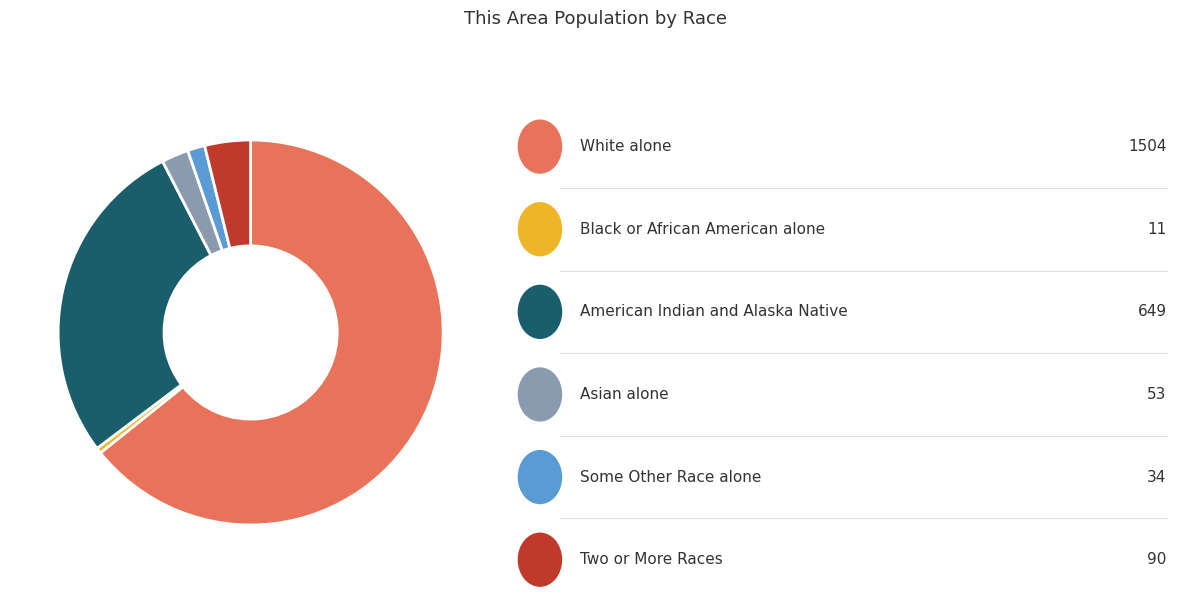

Does any single category account for the majority?

Yes